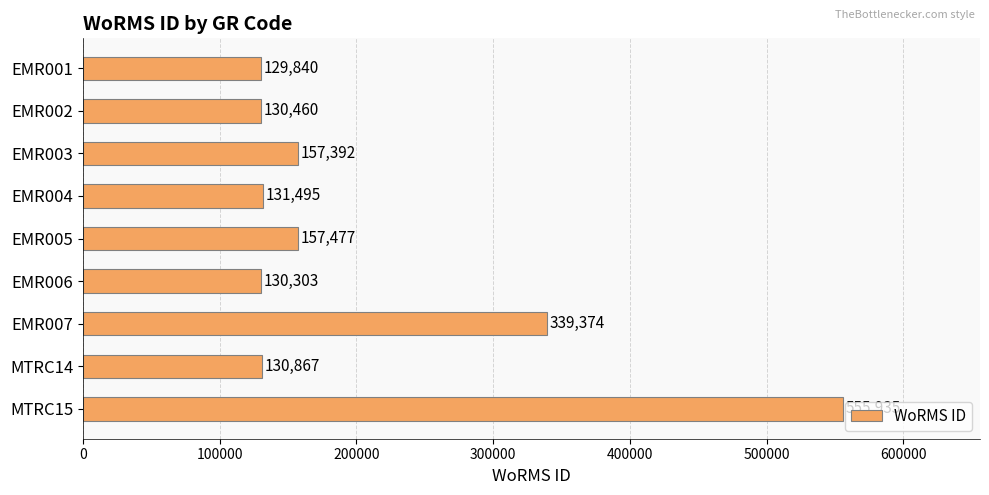

Approximately how many times larger is the value at EMR001 compared to EMR003?

0.8